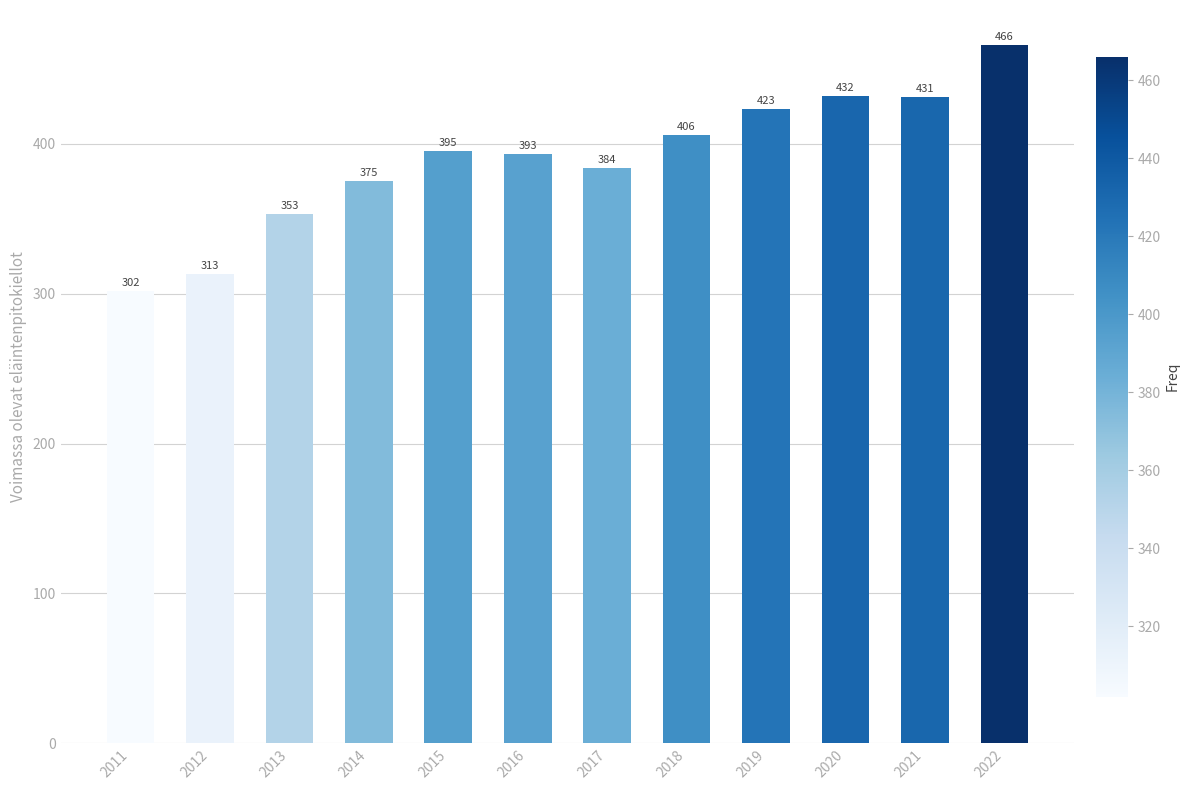

Reading right to left, list all the values displayed in this chart.

2022=466	2021=431	2020=432	2019=423	2018=406	2017=384	2016=393	2015=395	2014=375	2013=353	2012=313	2011=302